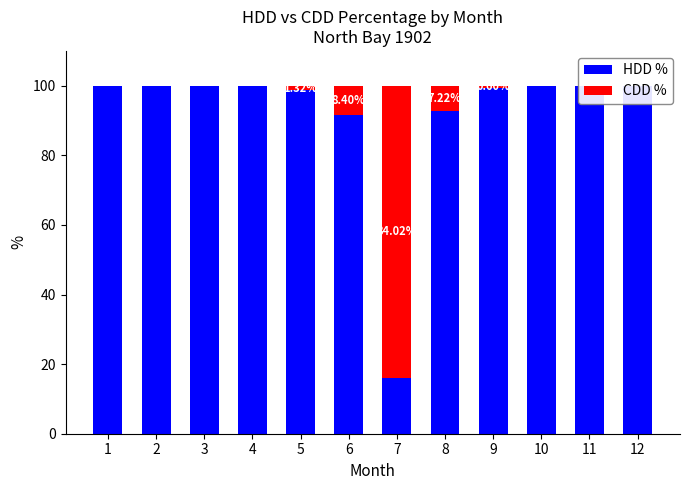

What is the difference between the highest and lowest values at 8?

85.6